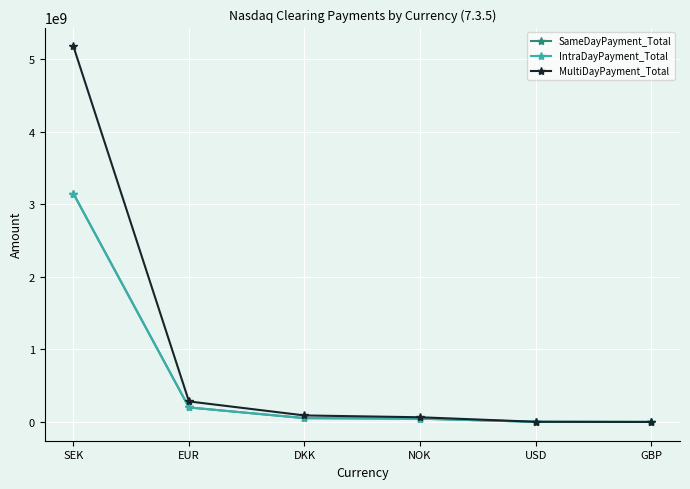

Where is IntraDayPayment_Total nearest to the value 1574699800?

EUR